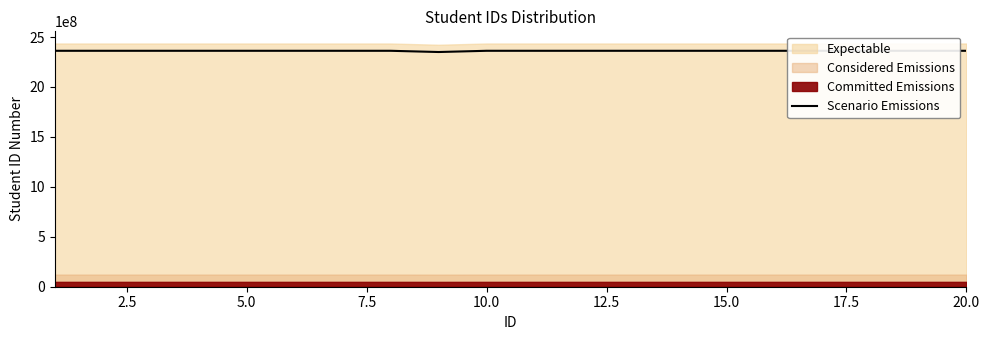

How many values exceed 2362001729?

10